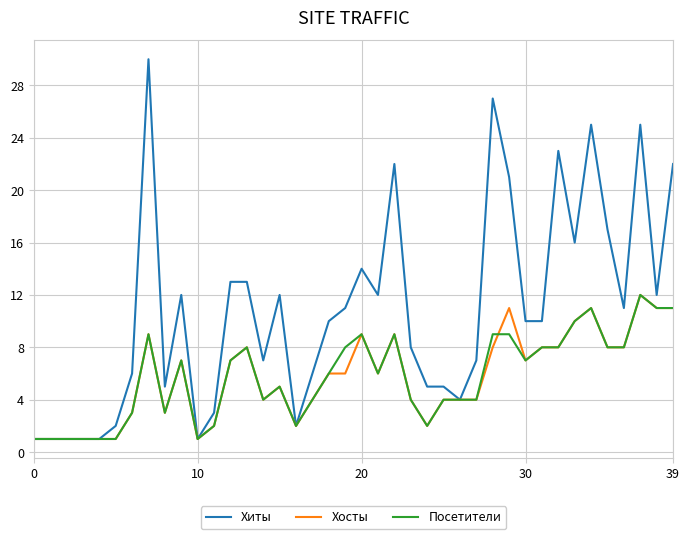

Which series has the largest range (max minus min)?

Хиты